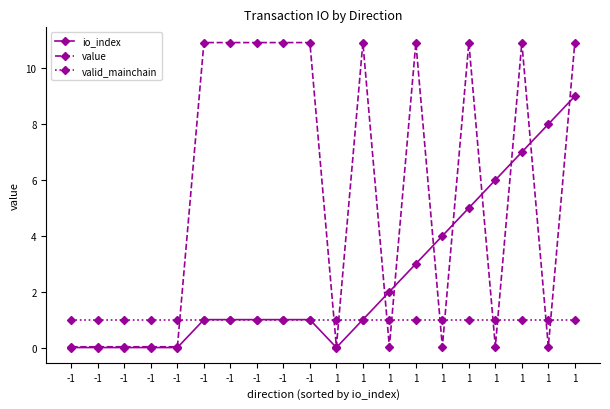

What value does the io_index series have at -1?

1.0